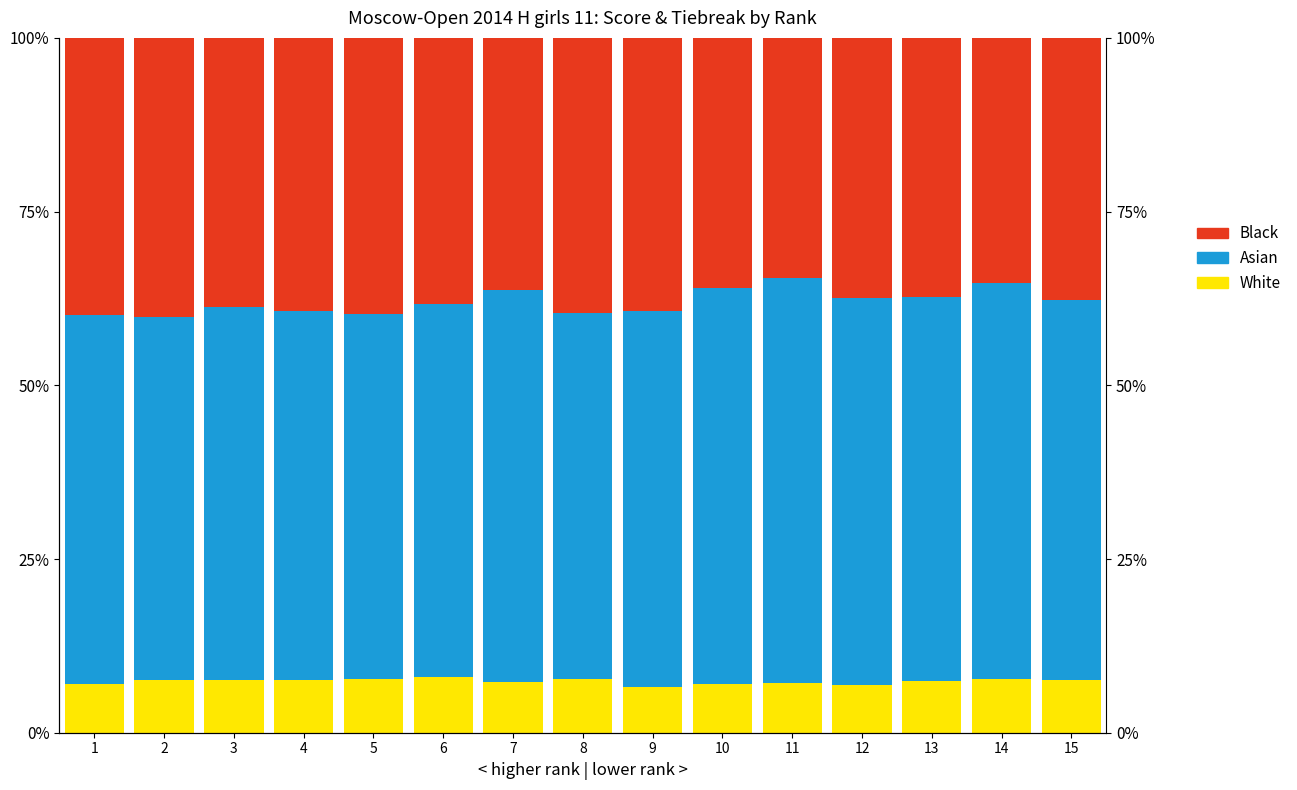

Reading right to left, transcribe all the data shown in this chart.

White: 7.5	7.7	7.5	6.8	7.1	7.0	6.6	7.7	7.3	8.0	7.7	7.5	7.5	7.6	6.9
Asian: 54.7	57.1	55.3	55.7	58.3	57.0	54.1	52.7	56.4	53.7	52.5	53.2	53.8	52.3	53.2
Black: 37.7	35.3	37.3	37.5	34.5	36.0	39.3	39.6	36.3	38.3	39.8	39.2	38.7	40.1	39.8